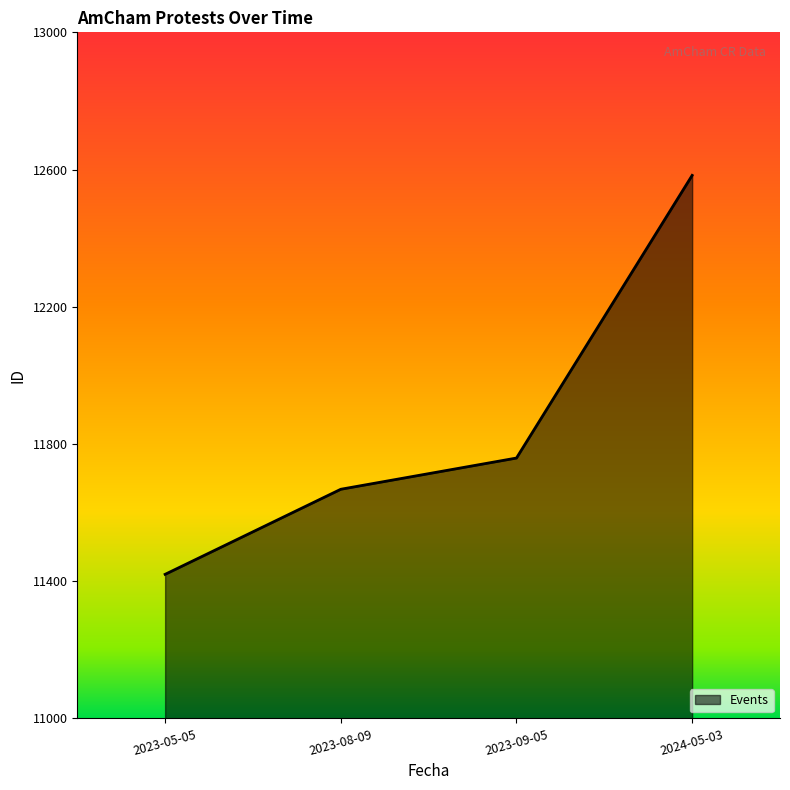

True or false: the data has more than 0 interior local peaks.

False